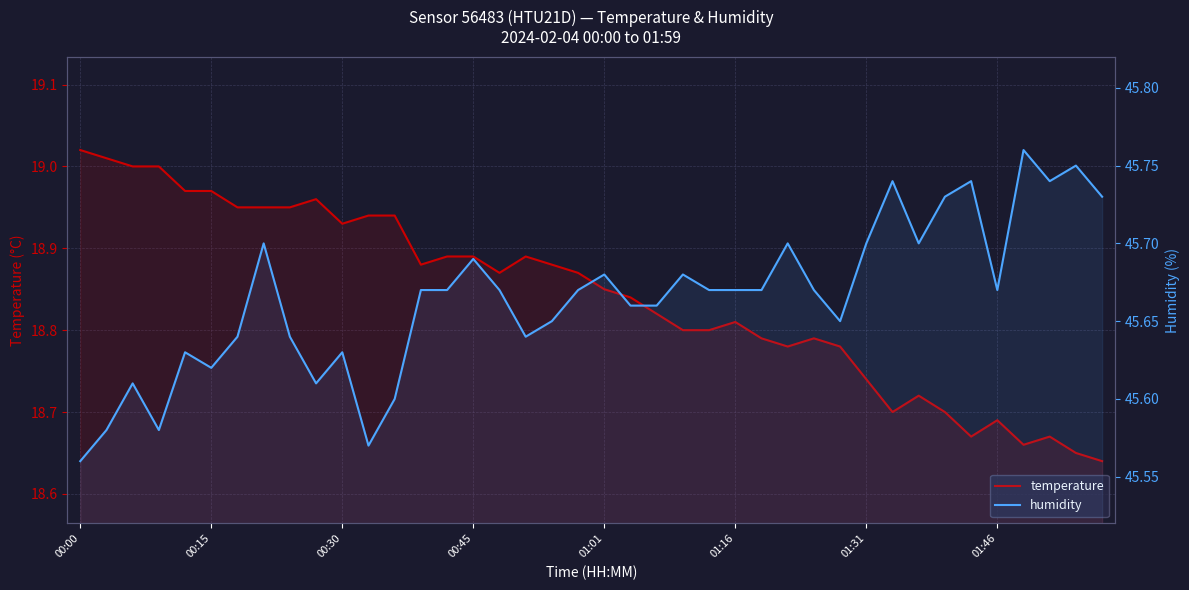

What is the difference between the second highest and minimum values in the humidity series?

0.2